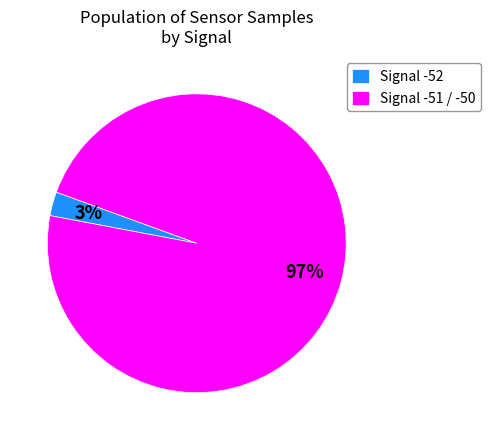

Rank the categories by value from lowest to highest.

Signal -52, Signal -51 / -50